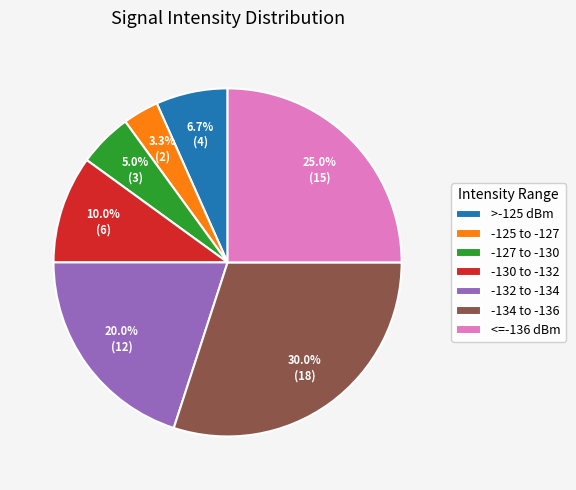

Count the number of slices in the pie.

7